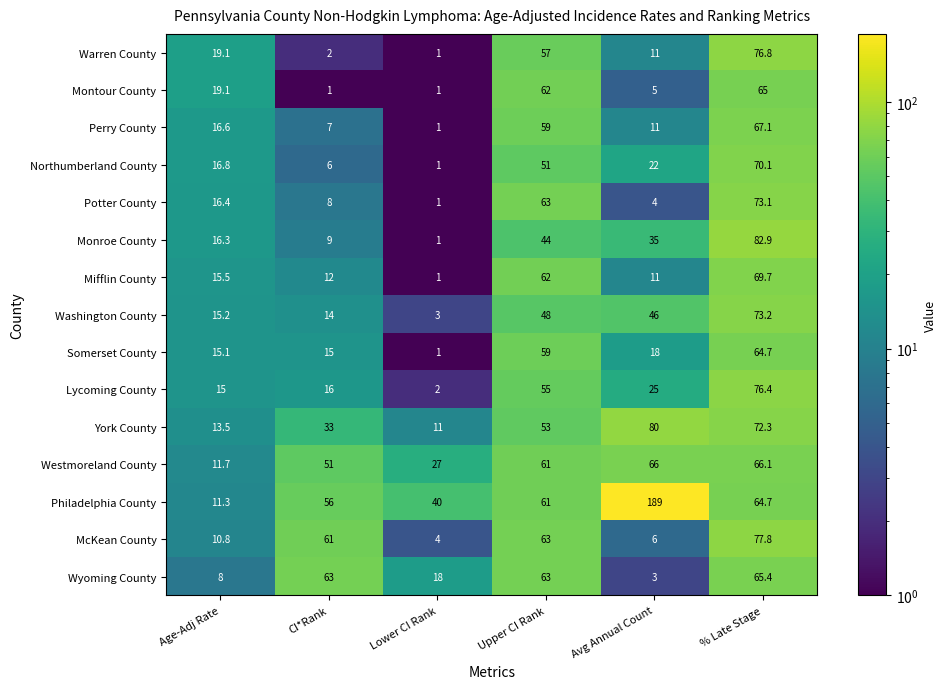

What is the spread (max minus min) of values at Avg Annual Count?

186.0